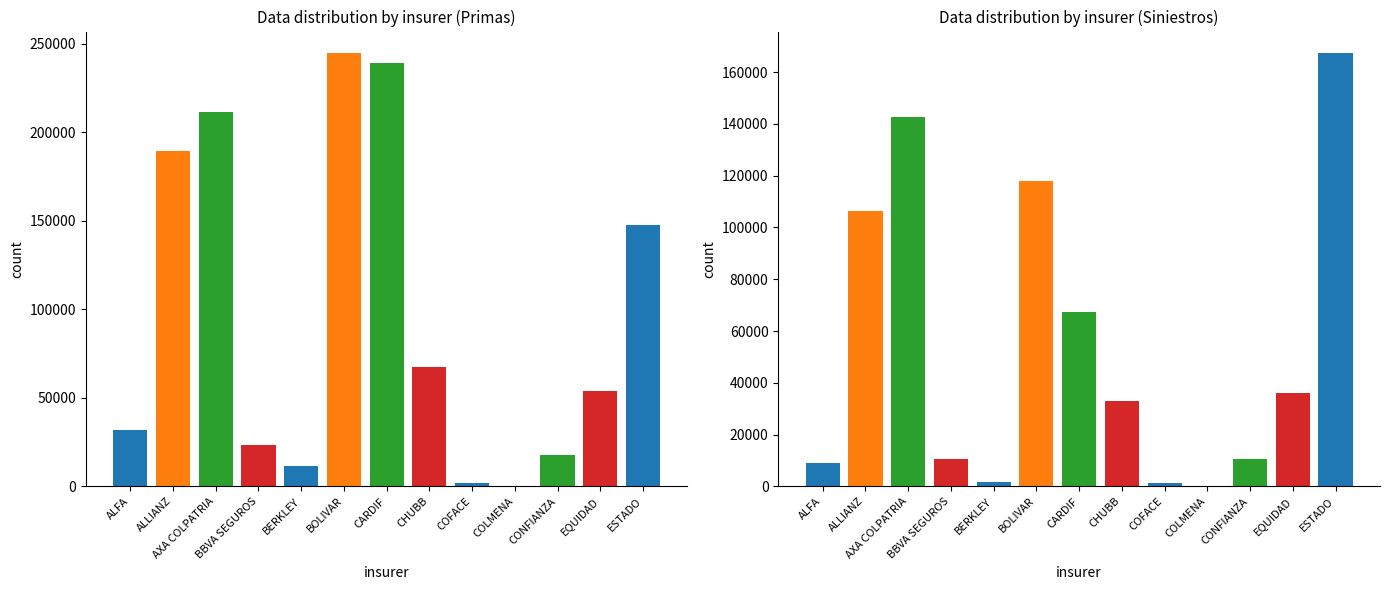

How many data points in Riesgo en función de primas are above 53879?

7